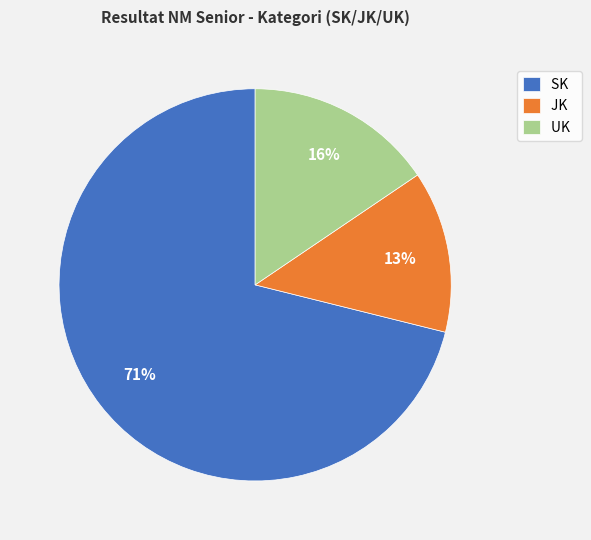

How many segments does this pie chart have?

3